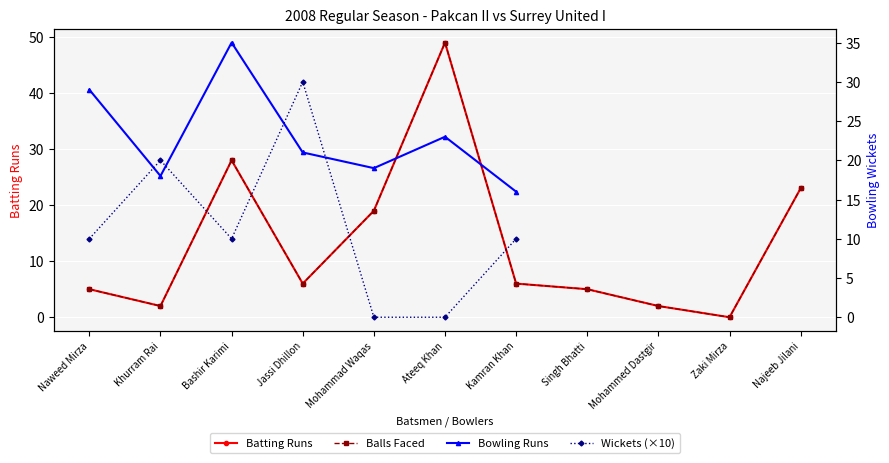

Which series has the largest range (max minus min)?

Runs